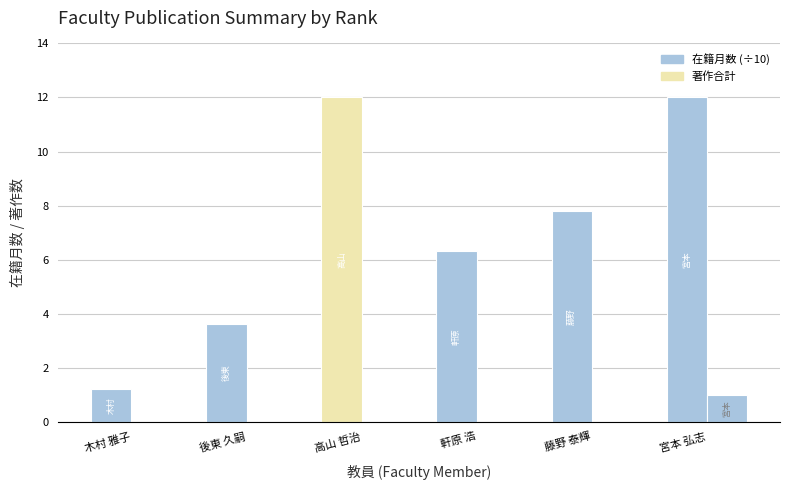

How many groups of bars are there?

6